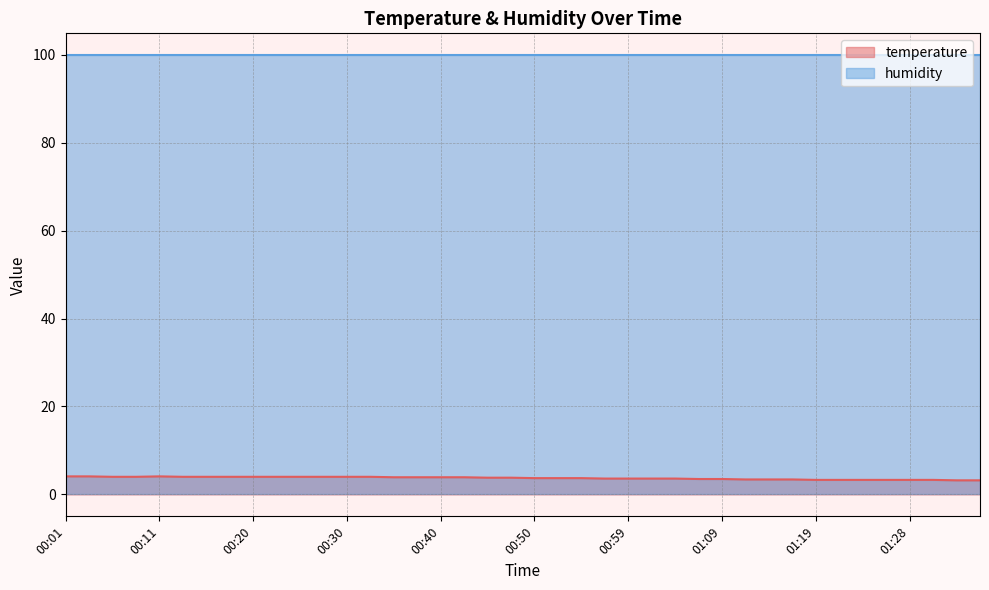

Which category has the lowest value across all series?

01:33